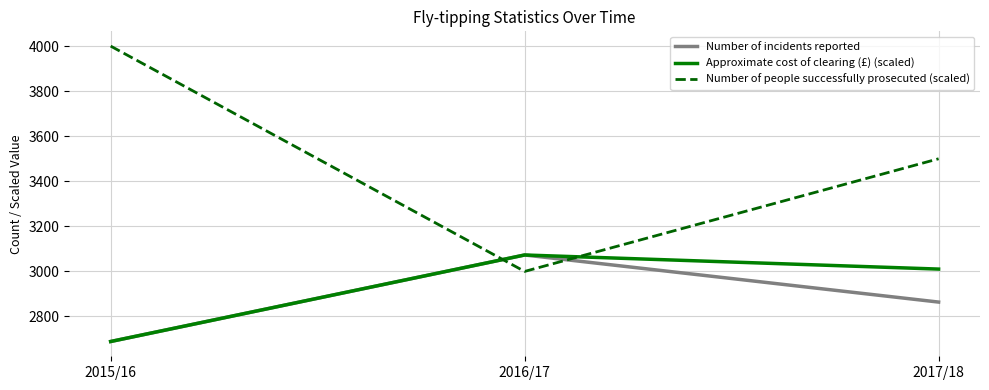

Is this an area chart (filled region under the line)?

No